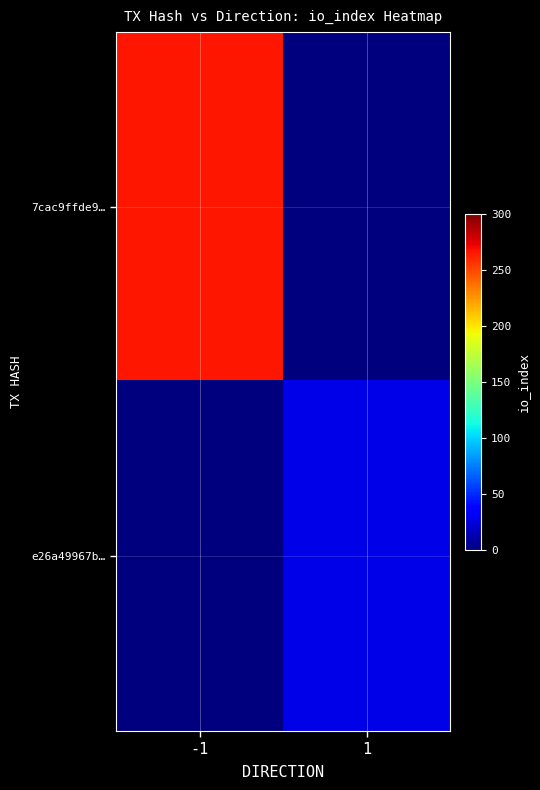

What is the total value across all series at -1?

266